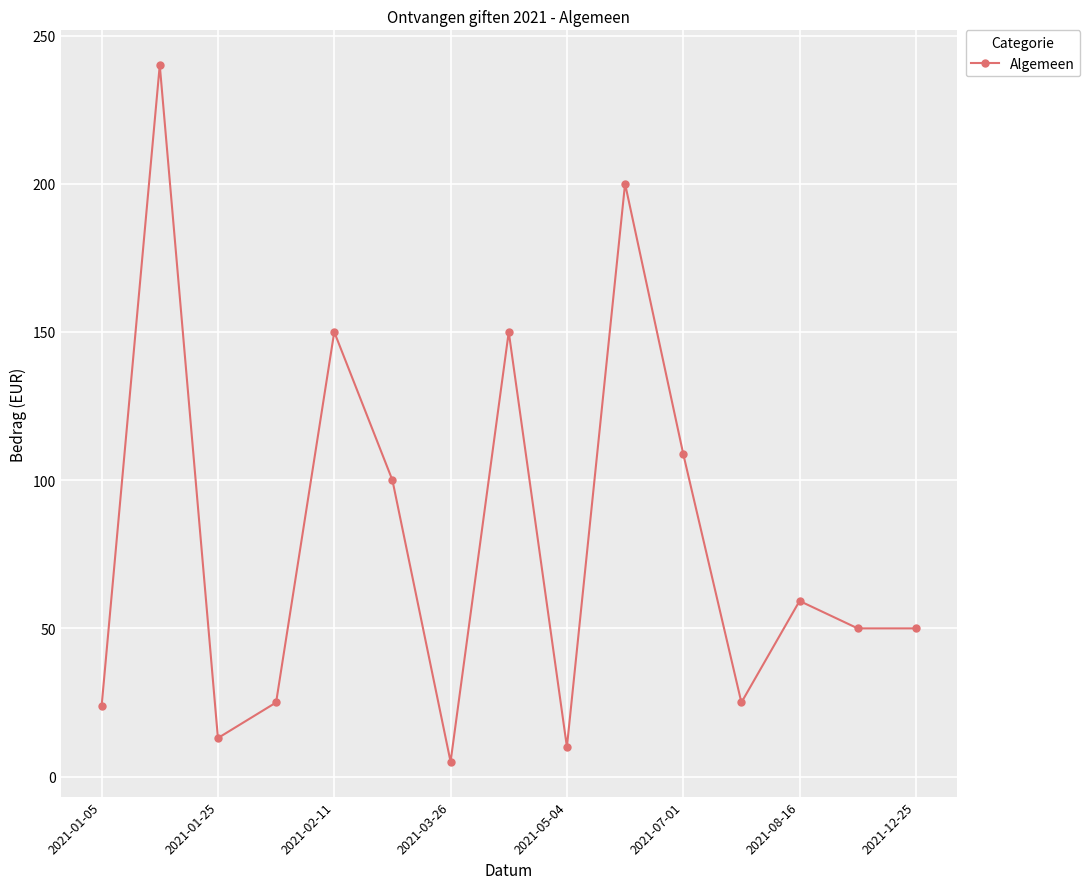

What is the maximum value shown in the chart?

240.0